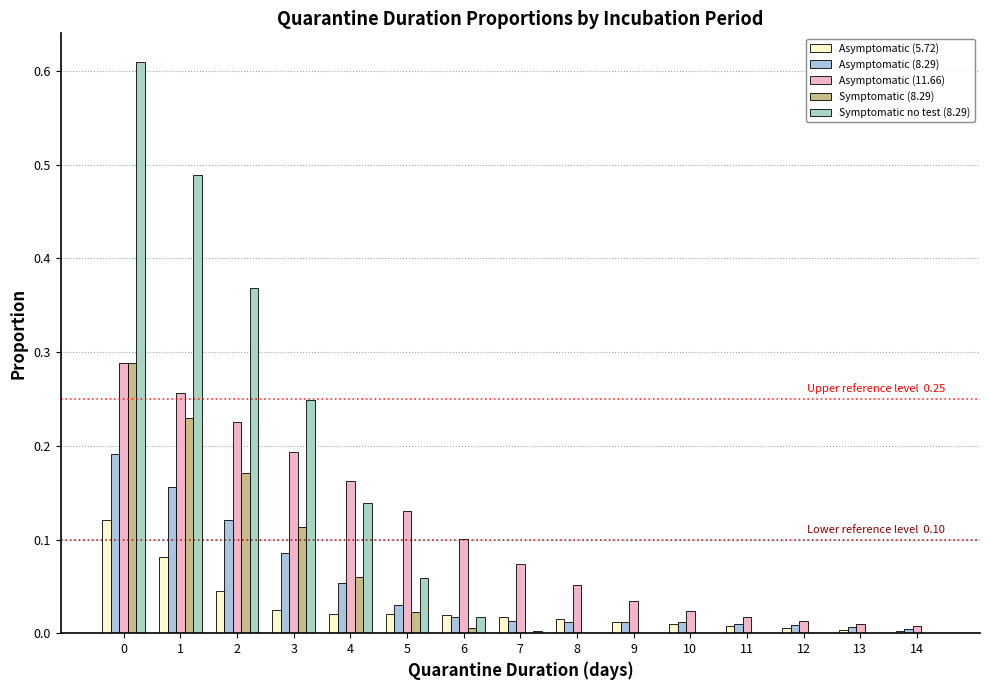

How many series are shown in this chart?

5